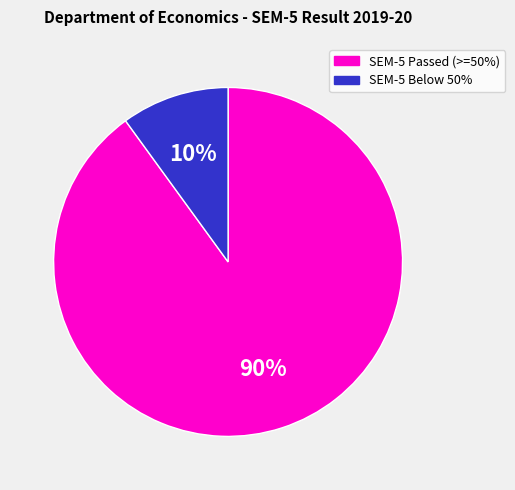

Does any single category account for the majority?

Yes